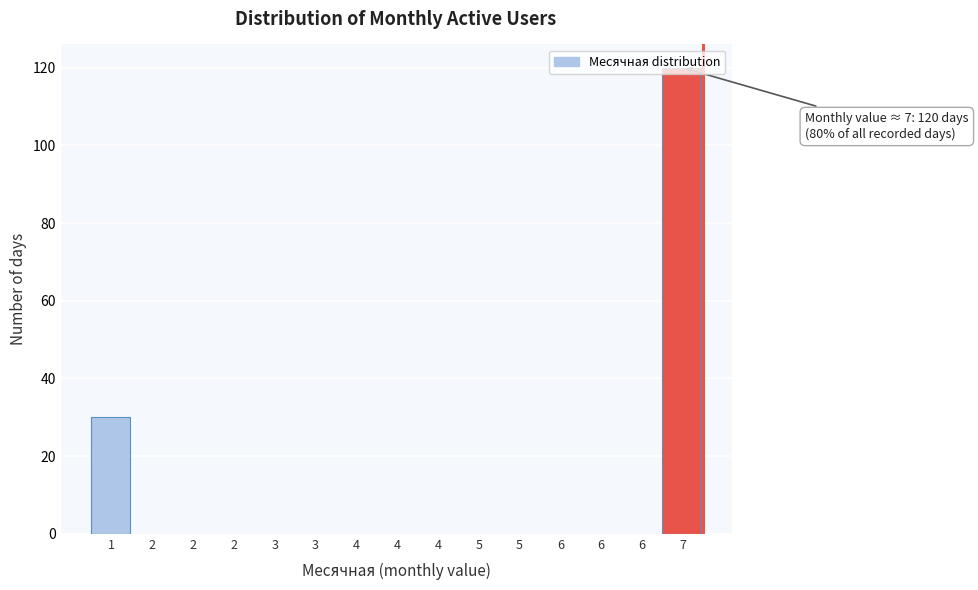

How many series are shown in this chart?

1